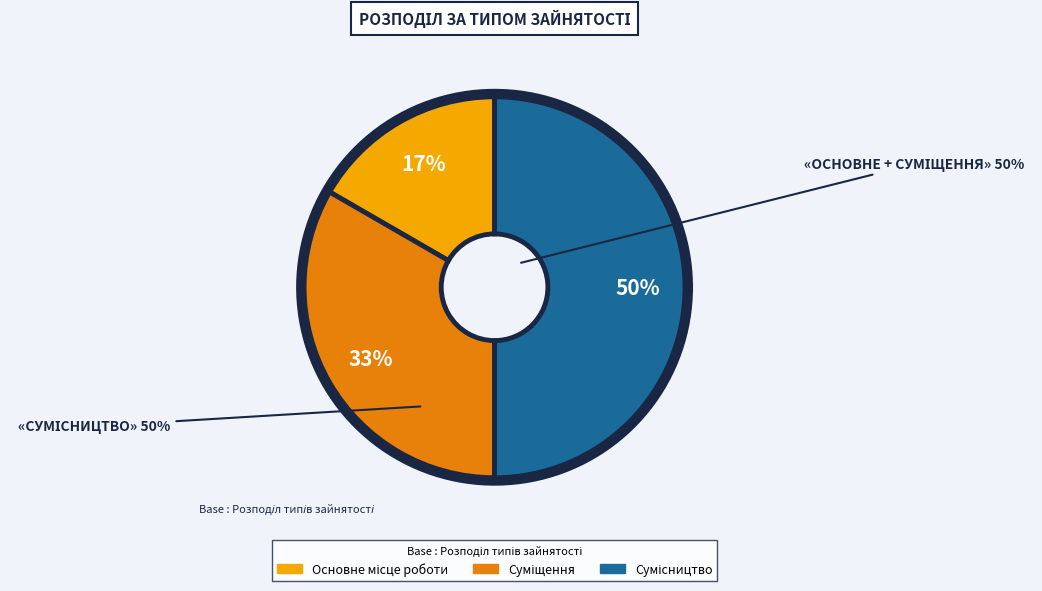

To the nearest percent, what is the difference between the Основне місце роботи and Сумісництво slice percentages?

33%